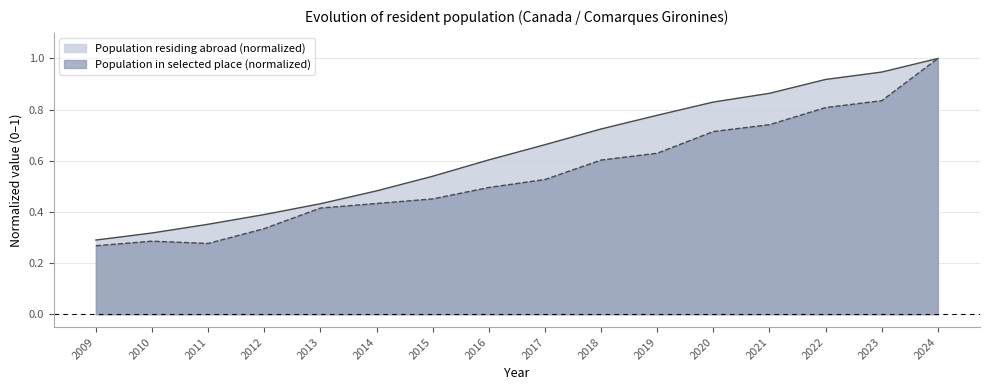

True or false: Population in selected place and Population residing abroad intersect in this chart.

False